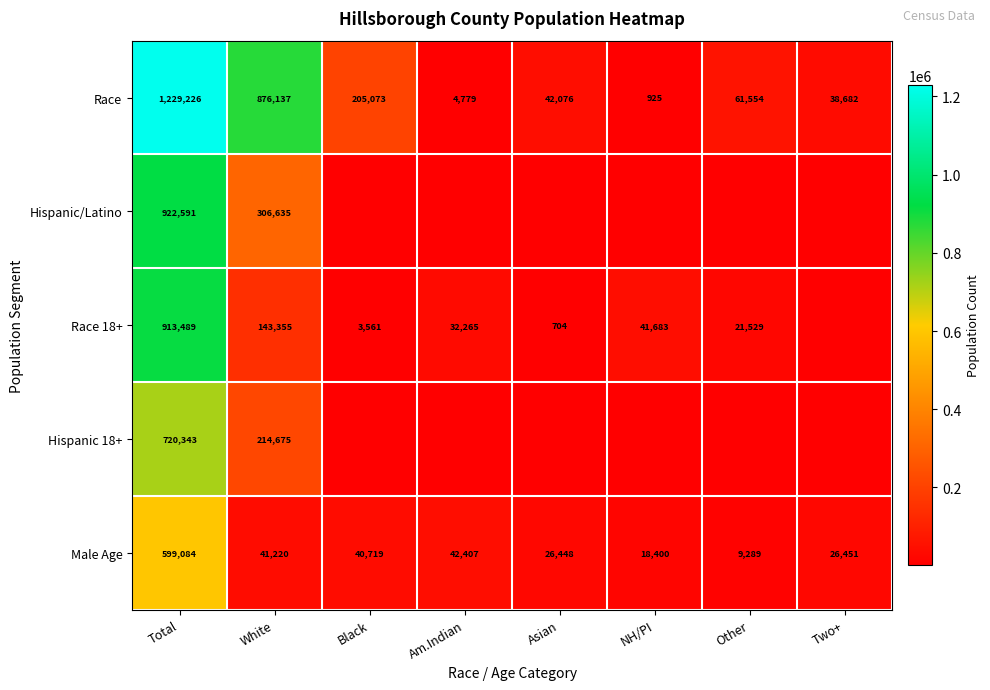

Rank the series at White from highest to lowest value.

Race, Hispanic/Latino, Hispanic 18+, Race 18+, Male Age